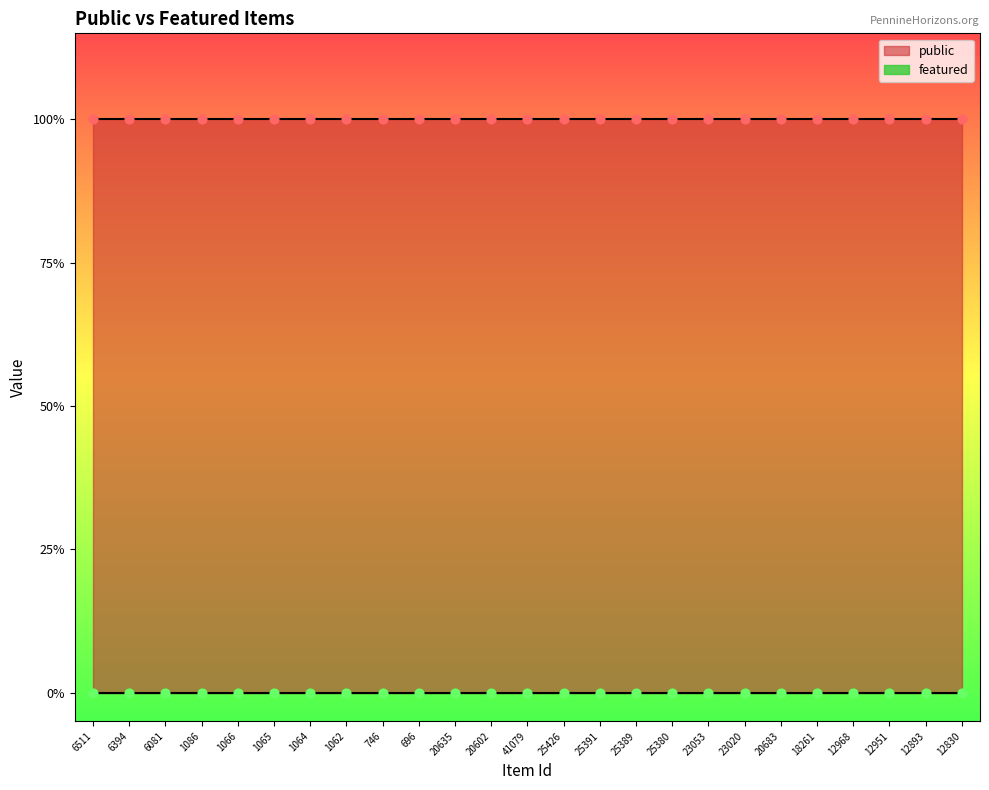

Which series reaches the maximum Y coordinate?

public